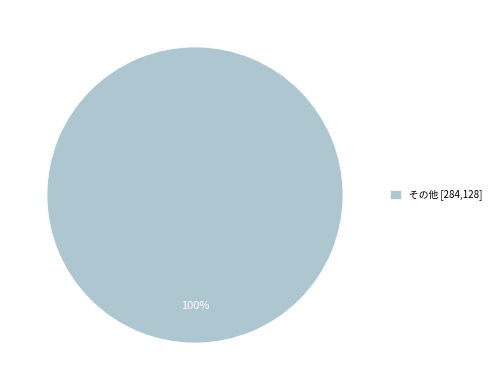

True or false: その他 [284,128] accounts for 100% of the total.

True